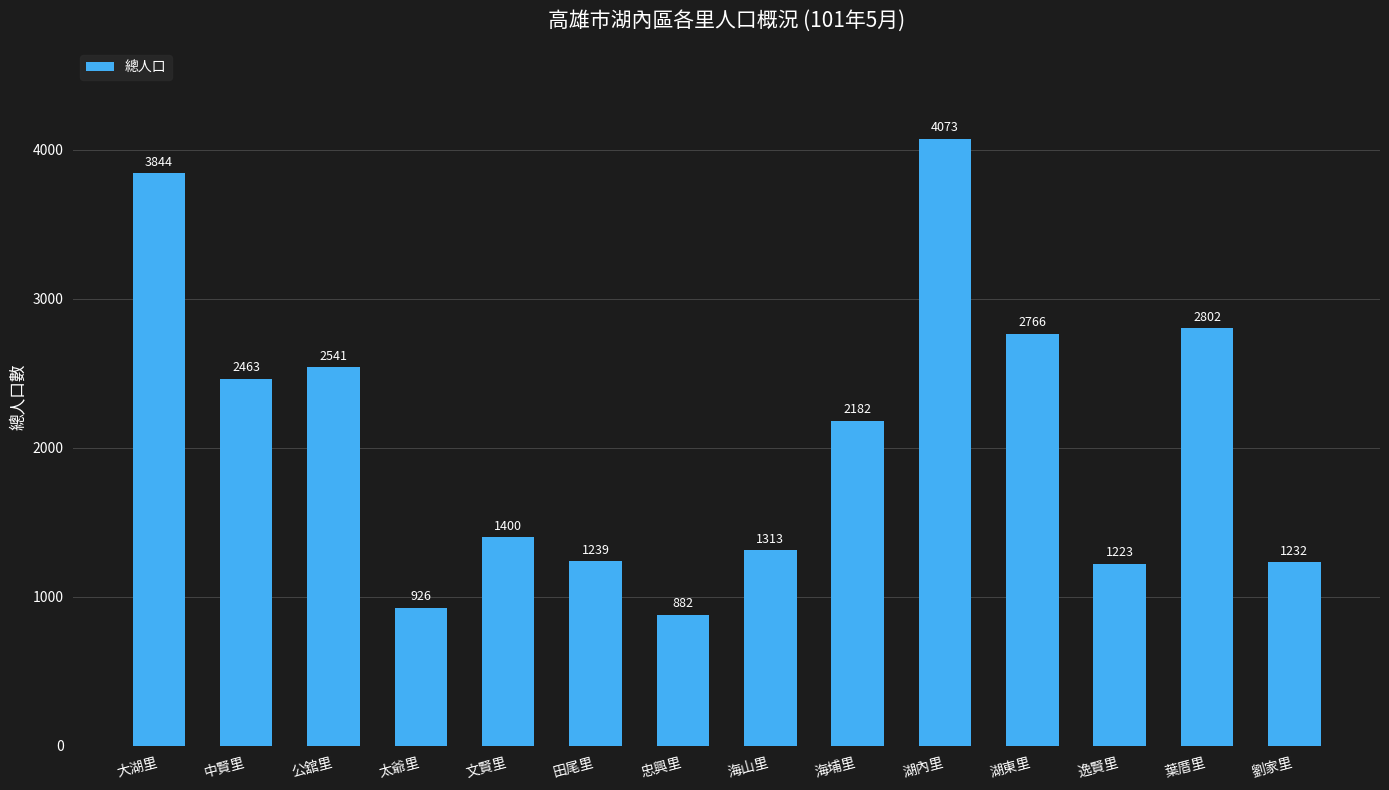

What is the sum of the values at 海山里 and 文賢里?

2713